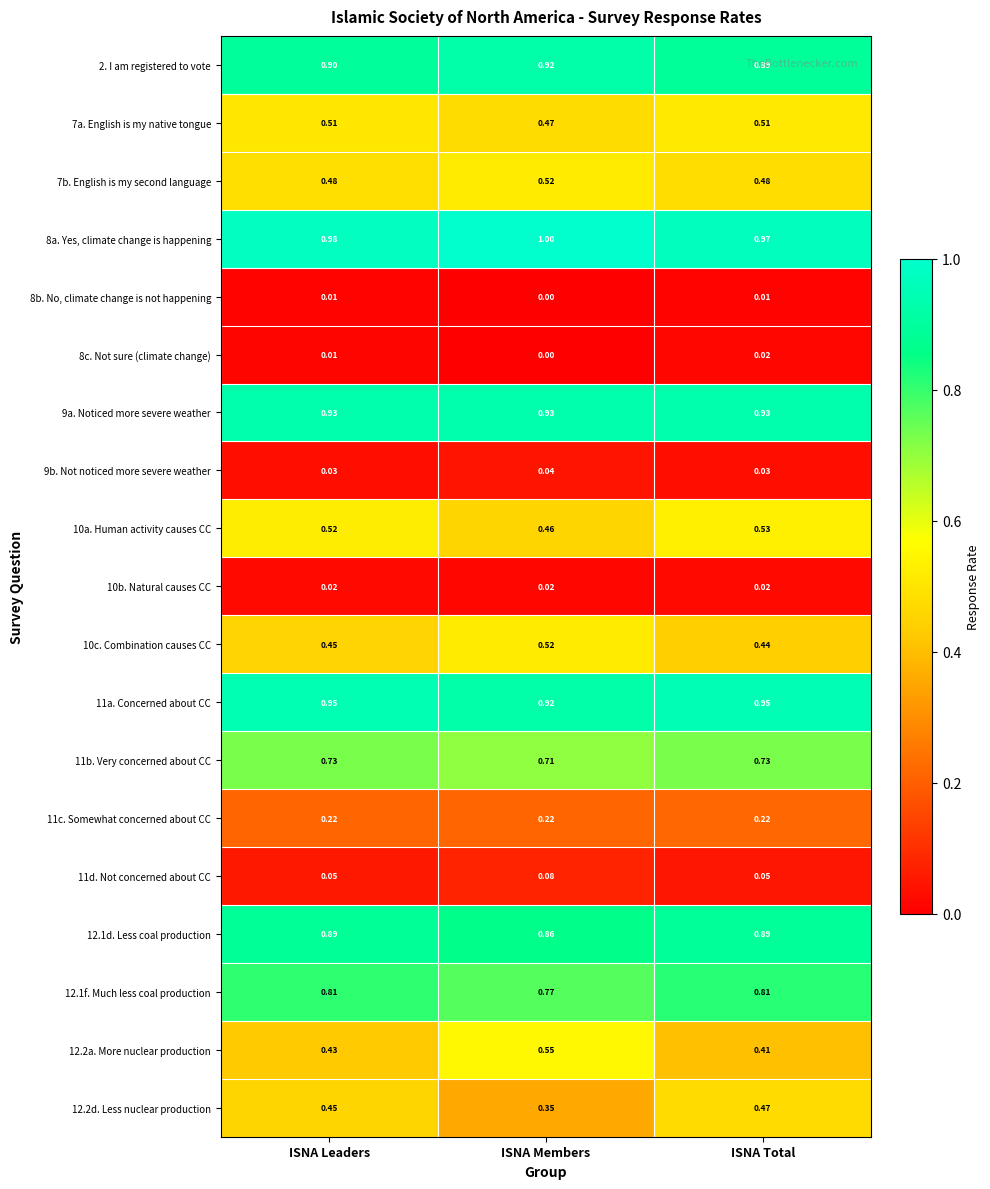

Which label corresponds to the largest value in the chart?

ISNA Members